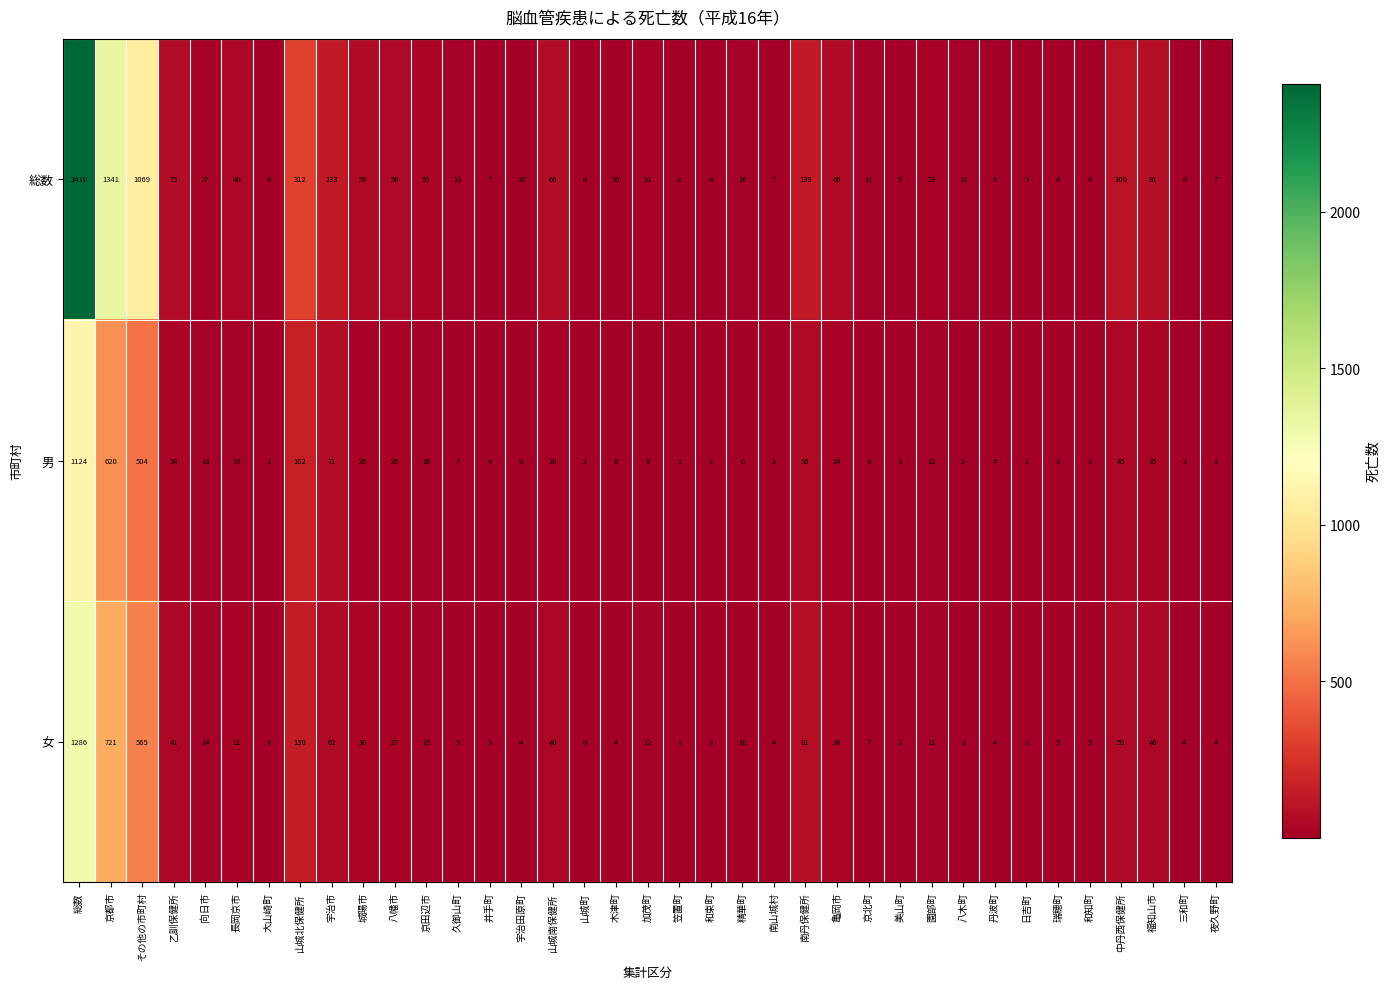

Where does the 総数 series first go above 16?

総数